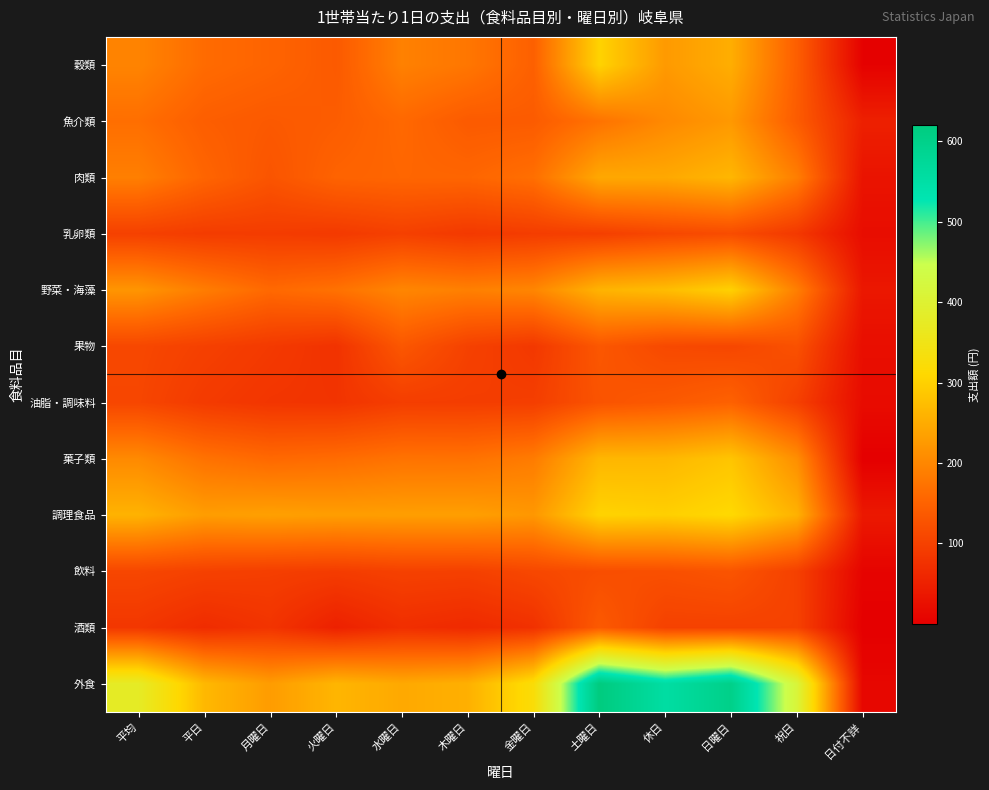

At 木曜日, list the series in order from smallest to largest.

酒類, 乳卵類, 油脂・調味料, 飲料, 果物, 魚介類, 肉類, 菓子類, 穀類, 野菜・海藻, 調理食品, 外食